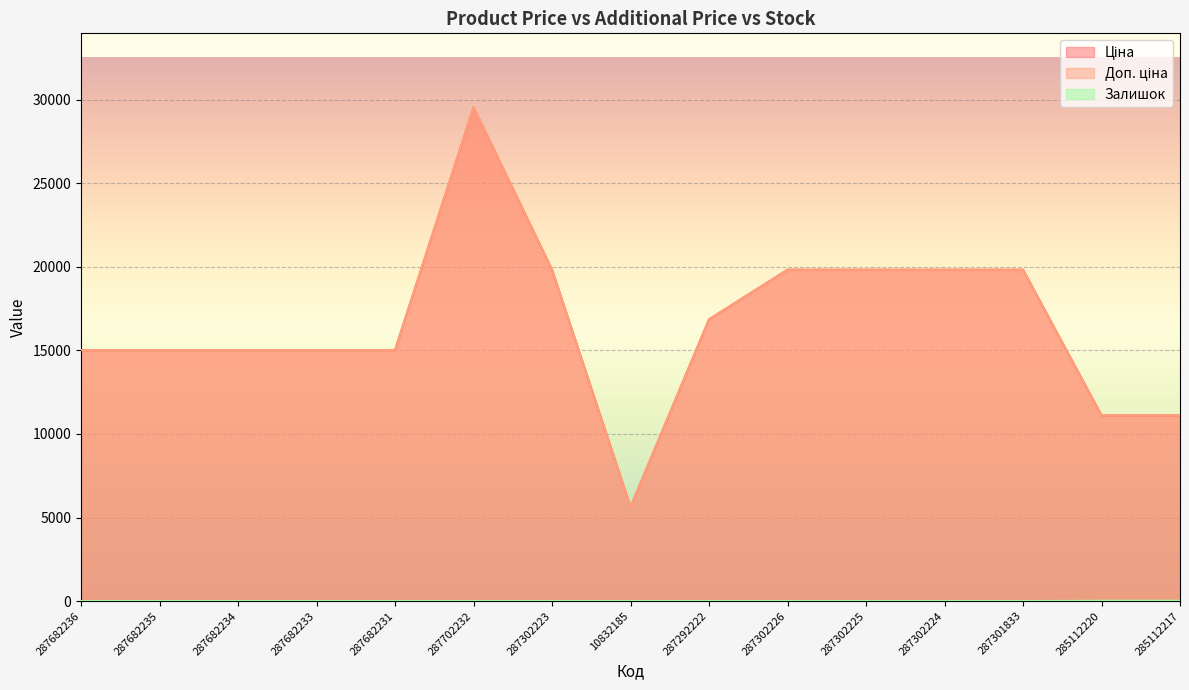

True or false: Ціна and Доп. ціна cross at least once.

False